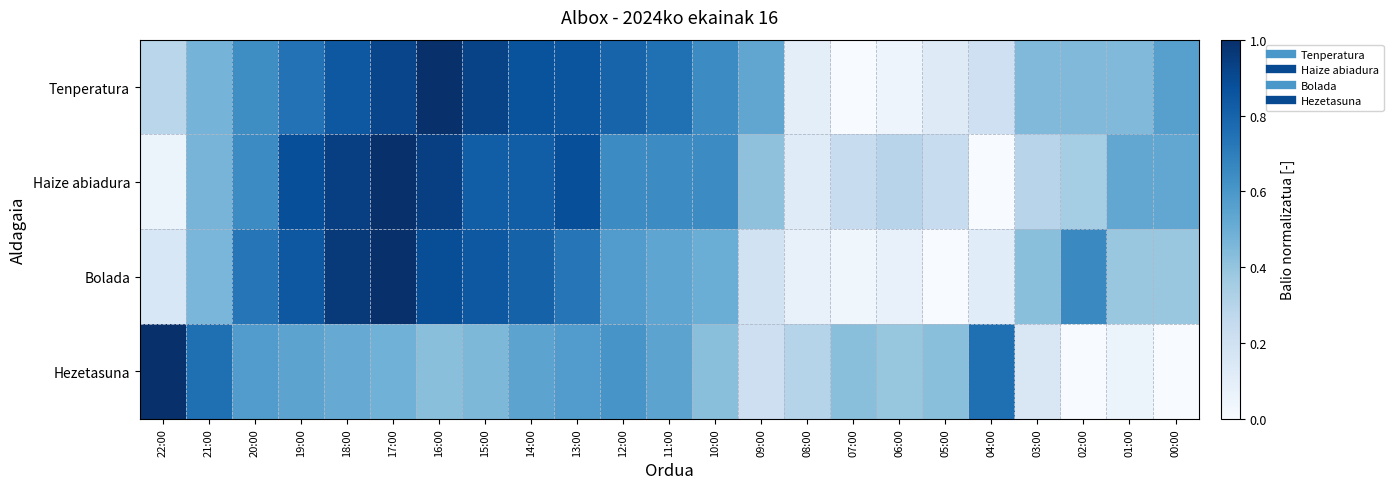

Reading left to right, transcribe all the data shown in this chart.

Tenperatura: 22:00=0.3	21:00=0.5	20:00=0.6	19:00=0.7	18:00=0.8	17:00=0.9	16:00=1.0	15:00=0.9	14:00=0.9	13:00=0.9	12:00=0.8	11:00=0.8	10:00=0.6	09:00=0.5	08:00=0.1	07:00=0.0	06:00=0.0	05:00=0.1	04:00=0.2	03:00=0.4	02:00=0.4	01:00=0.4	00:00=0.6
Haize abiadura: 22:00=0.1	21:00=0.5	20:00=0.6	19:00=0.9	18:00=0.9	17:00=1.0	16:00=0.9	15:00=0.8	14:00=0.8	13:00=0.9	12:00=0.6	11:00=0.6	10:00=0.6	09:00=0.4	08:00=0.1	07:00=0.2	06:00=0.3	05:00=0.2	04:00=0.0	03:00=0.3	02:00=0.4	01:00=0.5	00:00=0.5
Bolada: 22:00=0.2	21:00=0.5	20:00=0.7	19:00=0.8	18:00=1.0	17:00=1.0	16:00=0.9	15:00=0.8	14:00=0.8	13:00=0.7	12:00=0.6	11:00=0.5	10:00=0.5	09:00=0.2	08:00=0.1	07:00=0.0	06:00=0.1	05:00=0.0	04:00=0.1	03:00=0.4	02:00=0.7	01:00=0.4	00:00=0.4
Hezetasuna: 22:00=1.0	21:00=0.8	20:00=0.6	19:00=0.5	18:00=0.5	17:00=0.5	16:00=0.4	15:00=0.5	14:00=0.5	13:00=0.6	12:00=0.6	11:00=0.5	10:00=0.4	09:00=0.2	08:00=0.3	07:00=0.4	06:00=0.4	05:00=0.4	04:00=0.8	03:00=0.2	02:00=0.0	01:00=0.1	00:00=0.0